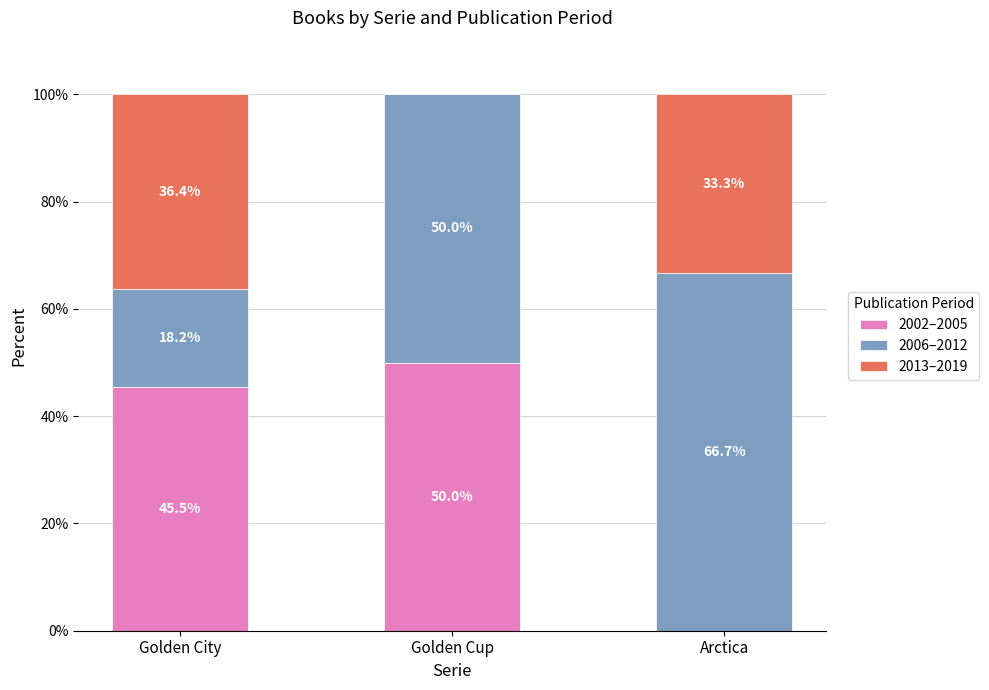

At which label is 2002–2005 closest to 25?

Golden City